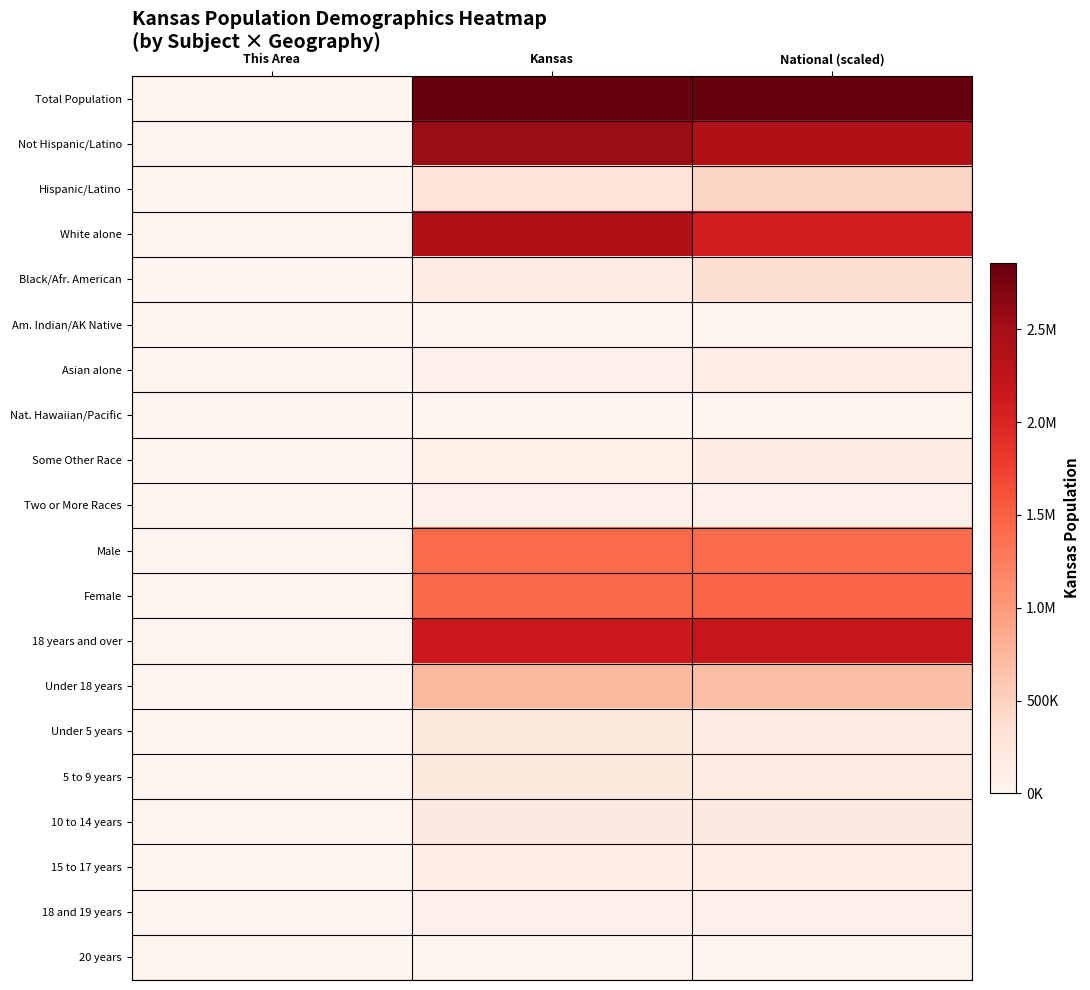

What is the total value across all series at National (scaled)?

15106614.6